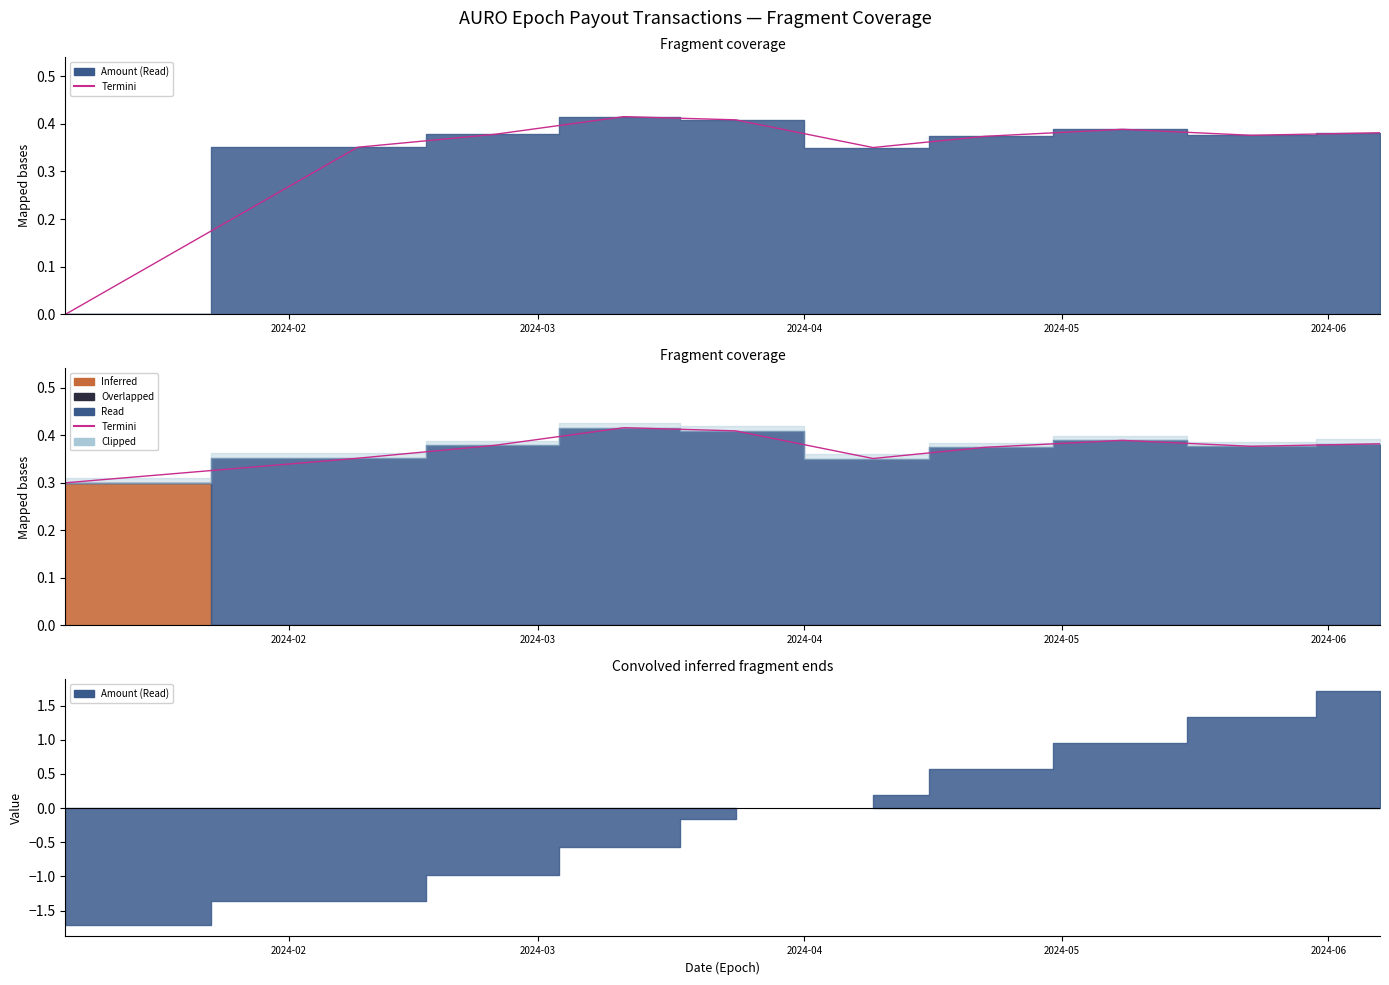

What is the sum of all values?

3.7